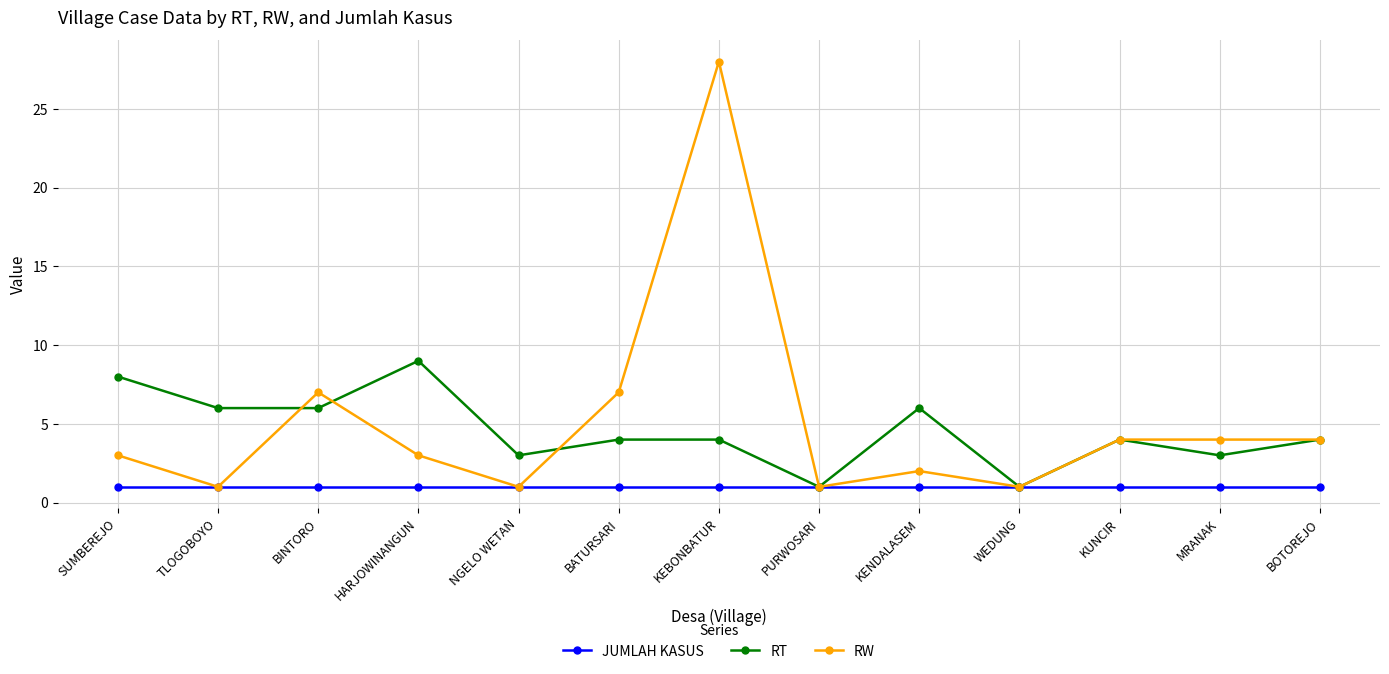

Reading right to left, what are all the values shown in this chart?

JUMLAH KASUS: BOTOREJO=1	MRANAK=1	KUNCIR=1	WEDUNG=1	KENDALASEM=1	PURWOSARI=1	KEBONBATUR=1	BATURSARI=1	NGELO WETAN=1	HARJOWINANGUN=1	BINTORO=1	TLOGOBOYO=1	SUMBEREJO=1
RT: BOTOREJO=4	MRANAK=3	KUNCIR=4	WEDUNG=1	KENDALASEM=6	PURWOSARI=1	KEBONBATUR=4	BATURSARI=4	NGELO WETAN=3	HARJOWINANGUN=9	BINTORO=6	TLOGOBOYO=6	SUMBEREJO=8
RW: BOTOREJO=4	MRANAK=4	KUNCIR=4	WEDUNG=1	KENDALASEM=2	PURWOSARI=1	KEBONBATUR=28	BATURSARI=7	NGELO WETAN=1	HARJOWINANGUN=3	BINTORO=7	TLOGOBOYO=1	SUMBEREJO=3